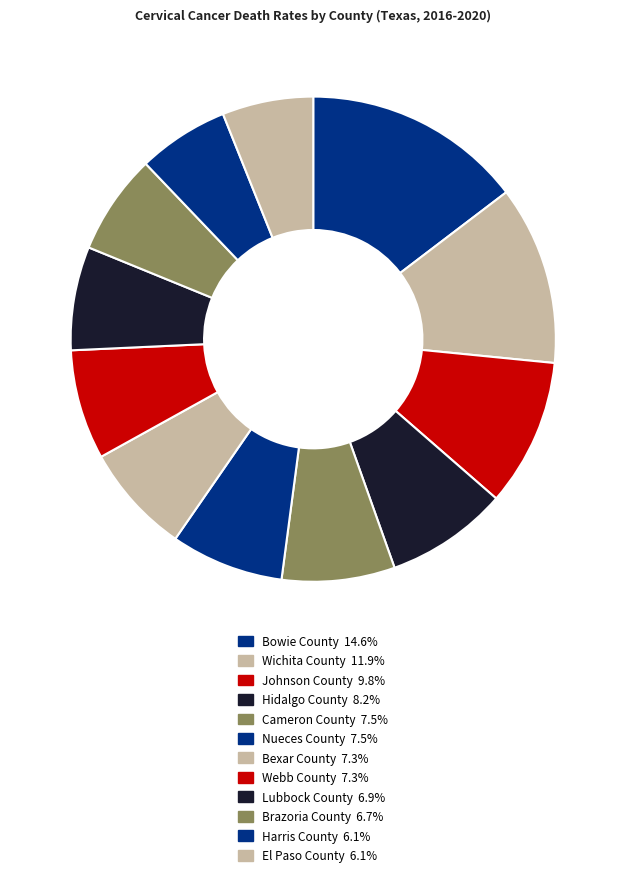

Rank the categories by value from highest to lowest.

Bowie County, Wichita County, Johnson County, Hidalgo County, Cameron County, Nueces County, Bexar County, Webb County, Lubbock County, Brazoria County, Harris County, El Paso County